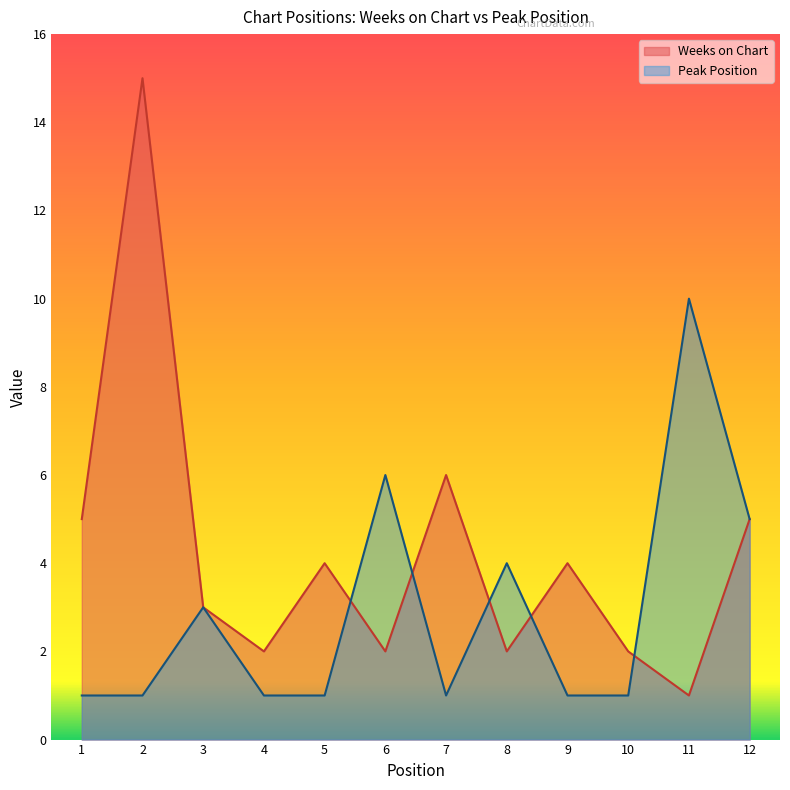

How many lines are shown in the chart?

2